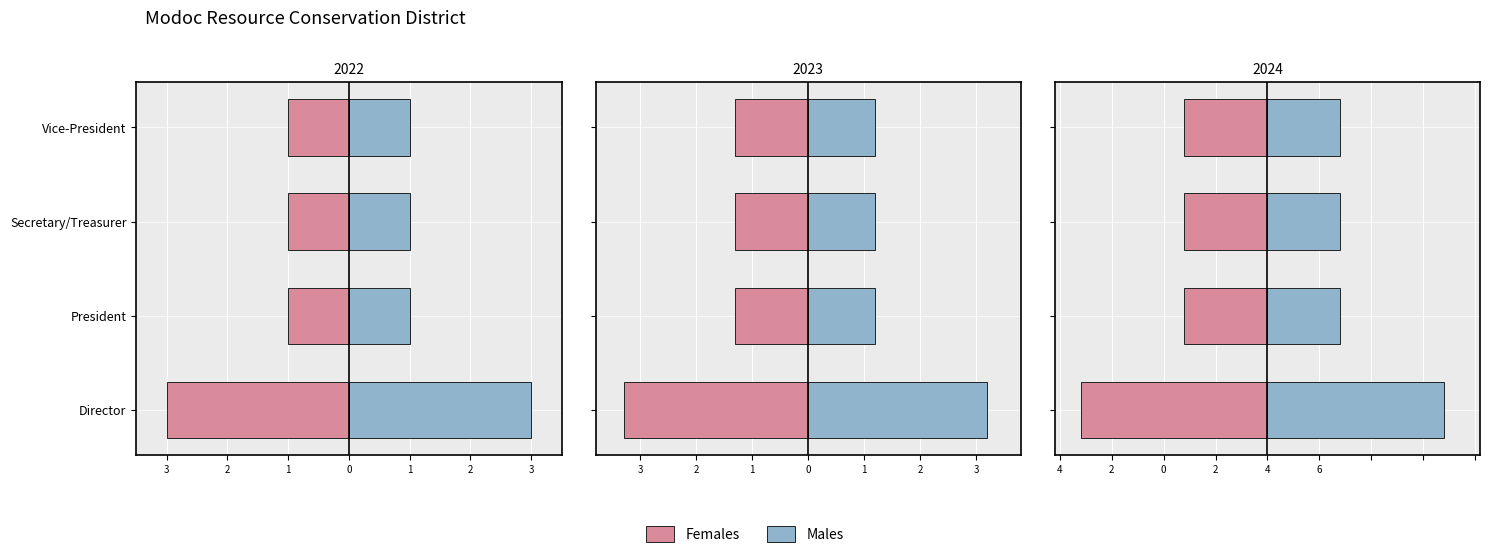

What are all the series names shown in the legend?

Females, Males